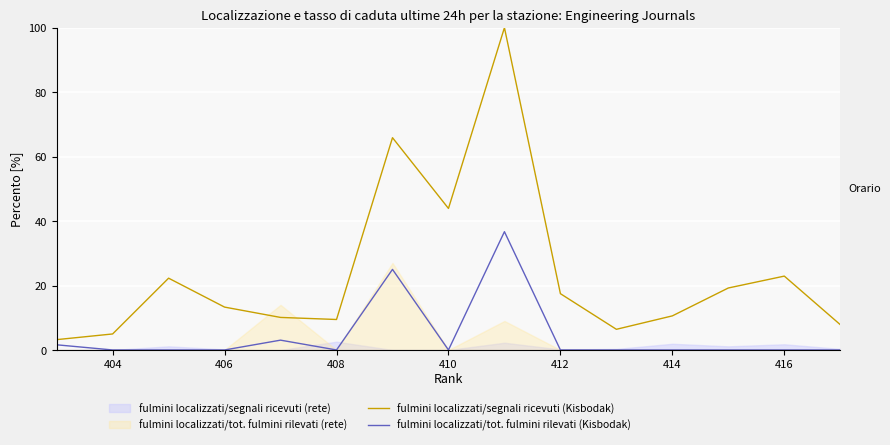

Is the value of fulmini localizzati/tot. fulmini rilevati (Kisbodak) at 406 greater than the value of fulmini localizzati/segnali ricevuti (Kisbodak) at 406?

No